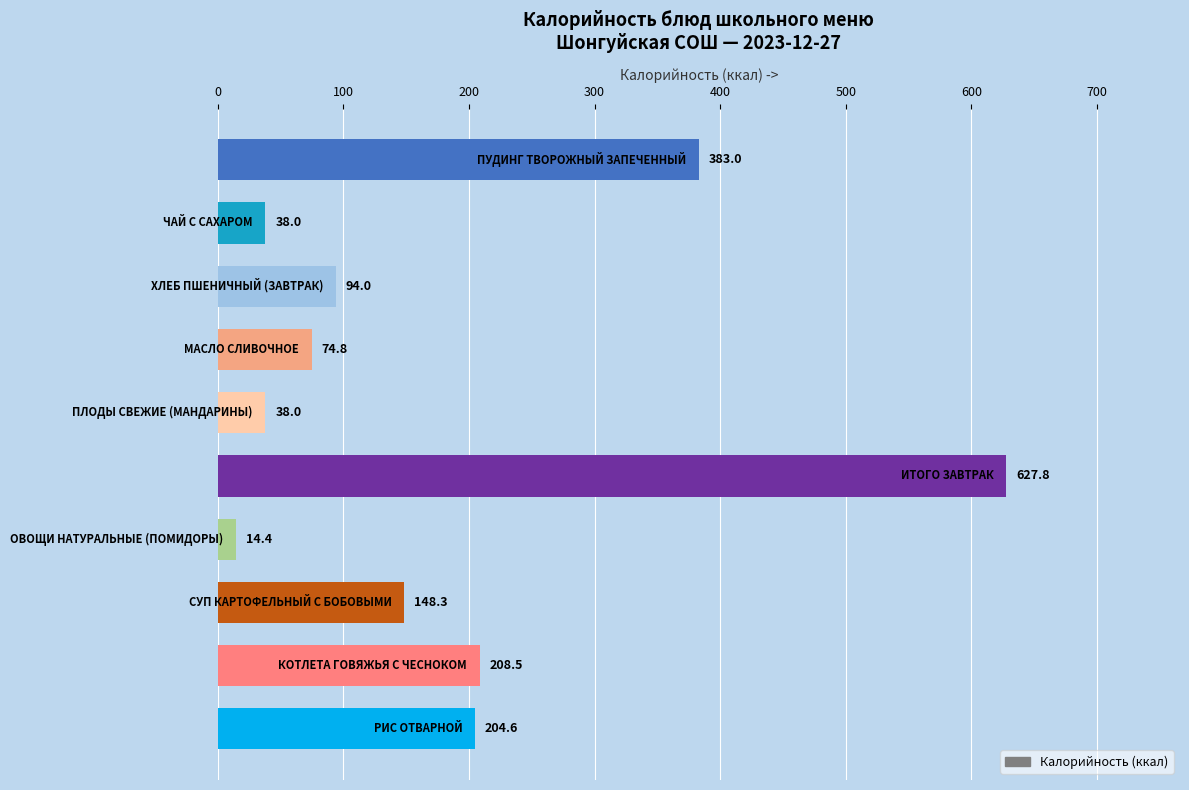

What is the greatest value displayed?

627.8